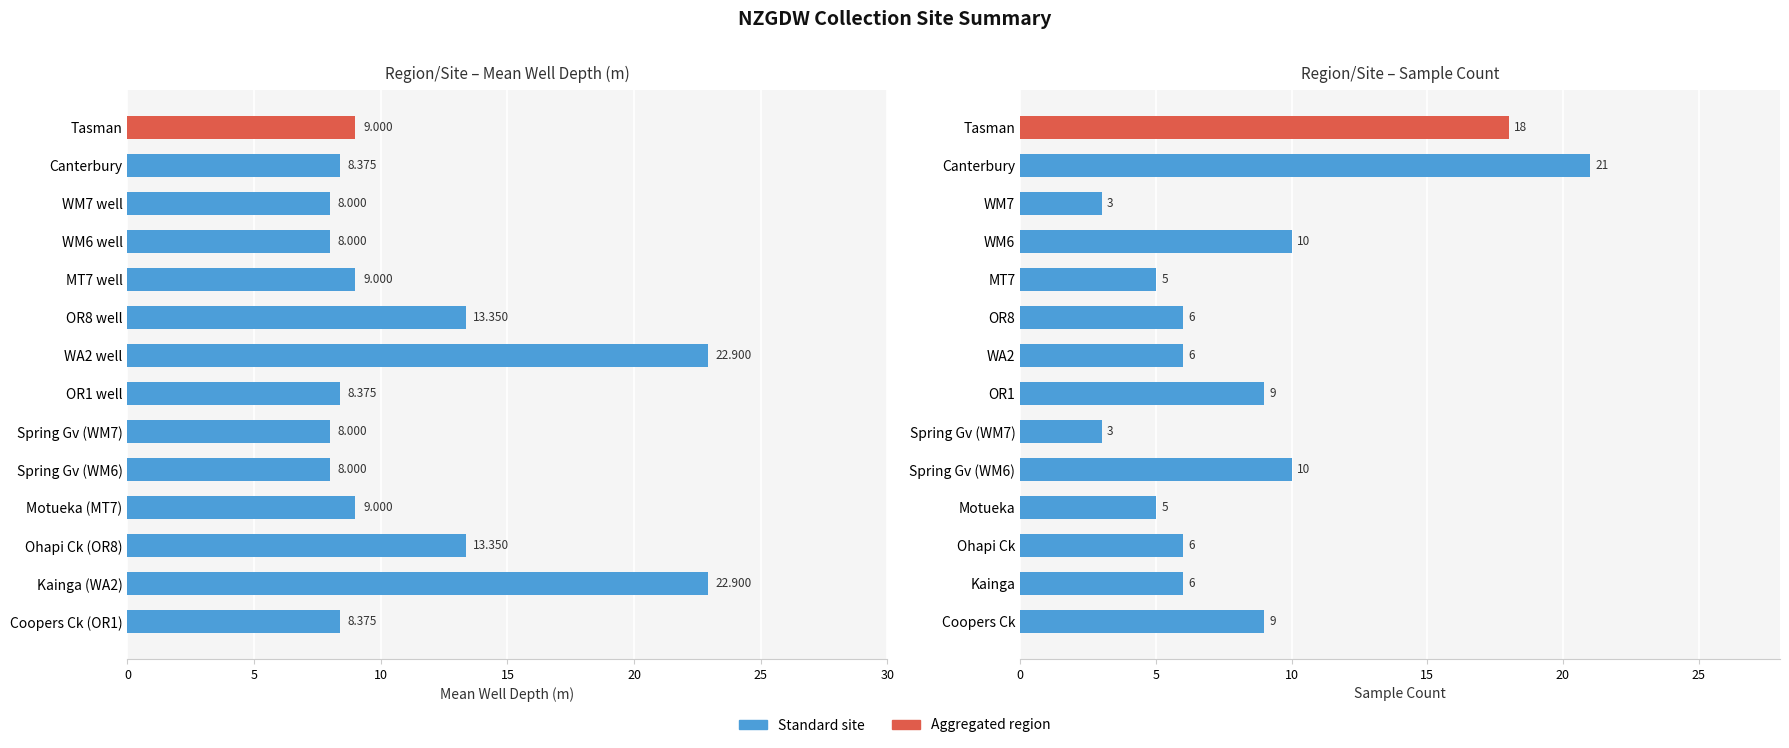

What is the difference between the Mean Depth (m) values at Canterbury and WA2 well?

14.5